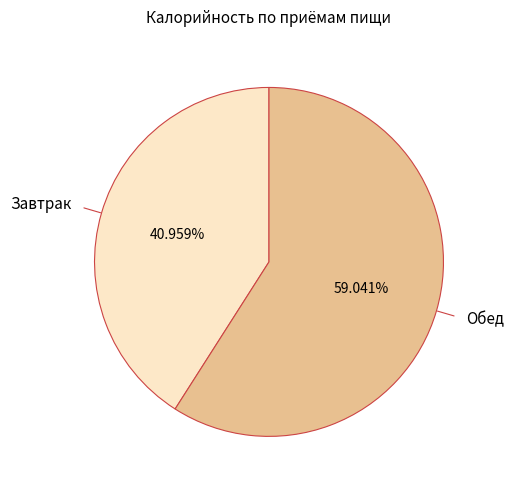

Does any single category account for the majority?

Yes